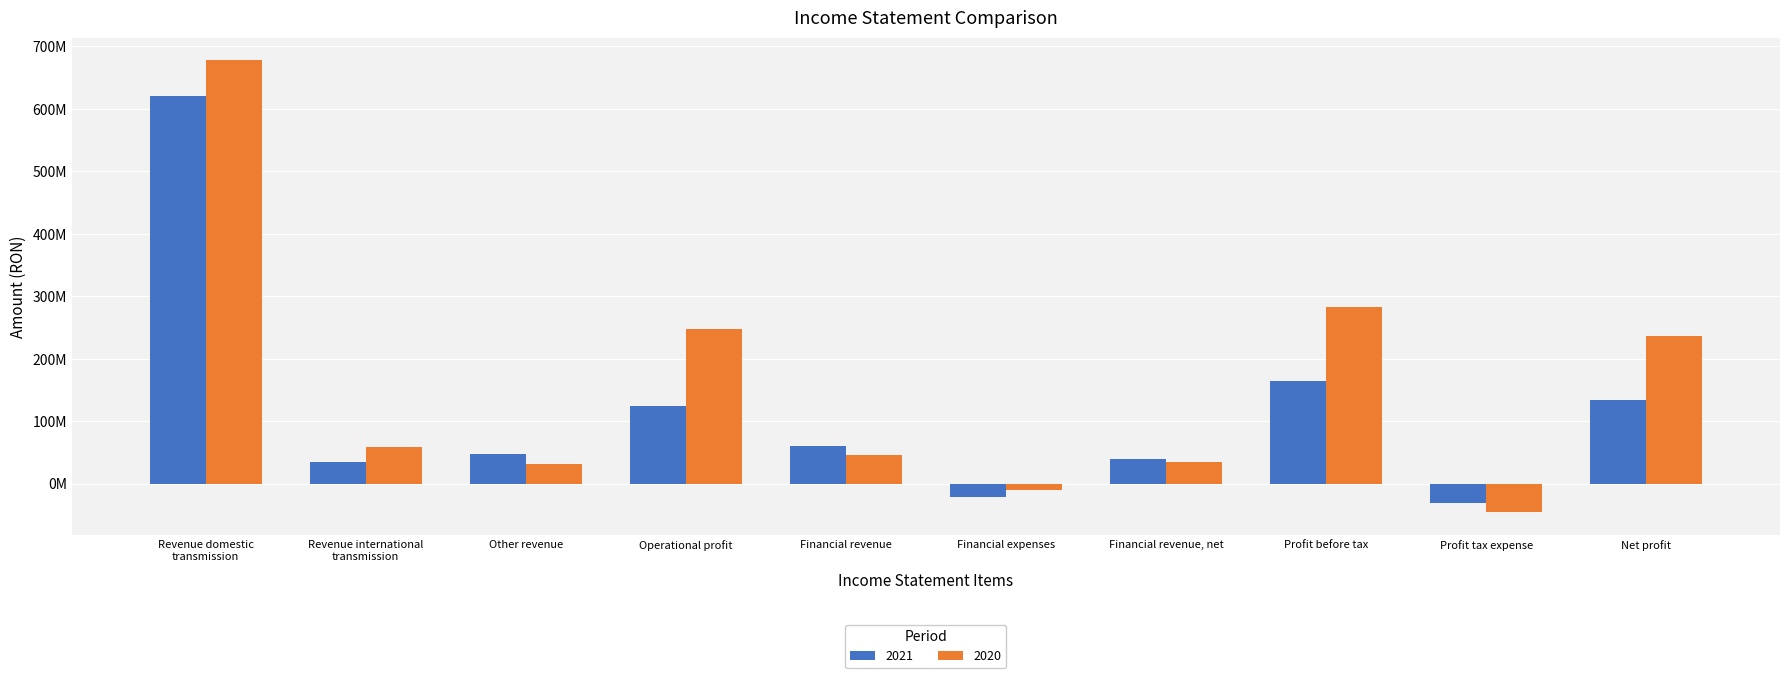

Are the bars horizontal?

No